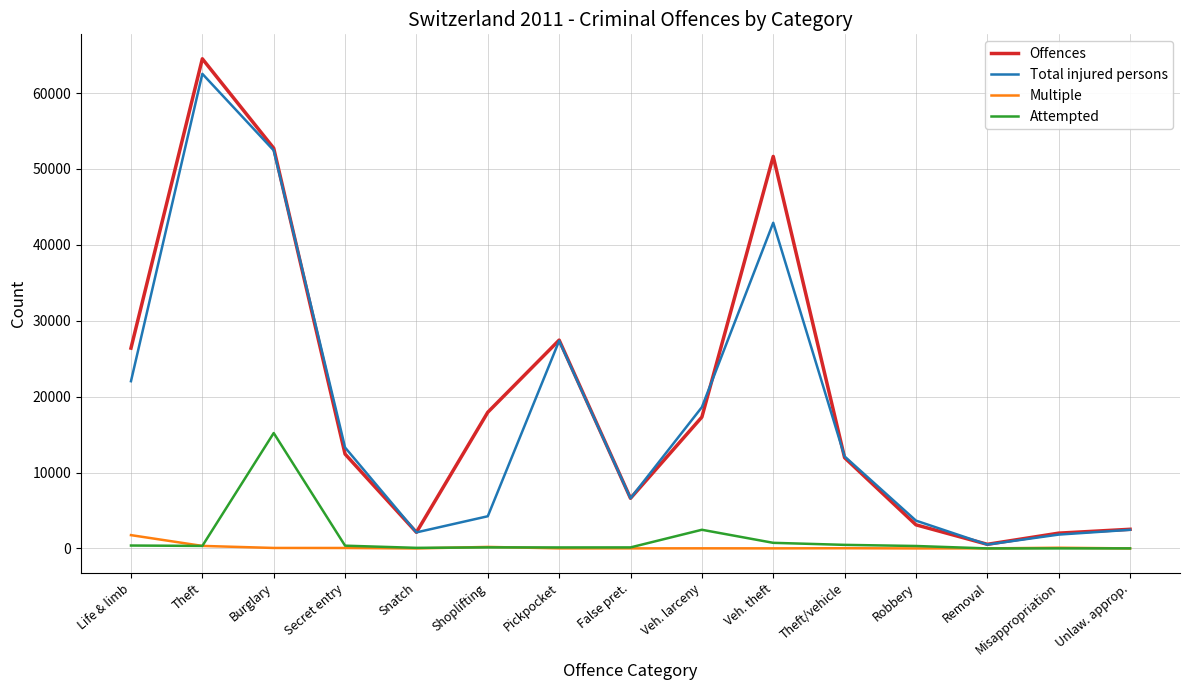

At which category does the chart reach its peak across all series?

Theft